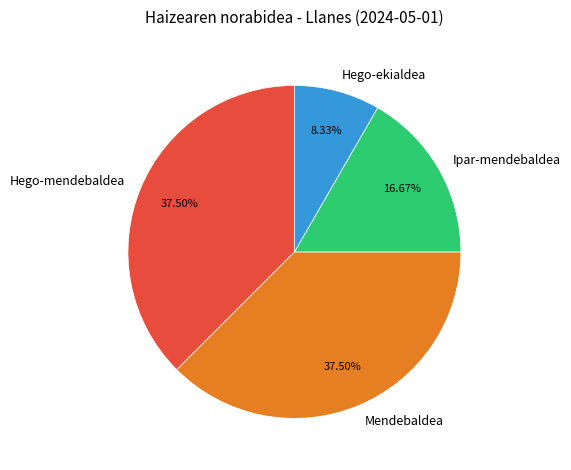

To the nearest percent, what percentage of the pie is Hego-ekialdea?

8%